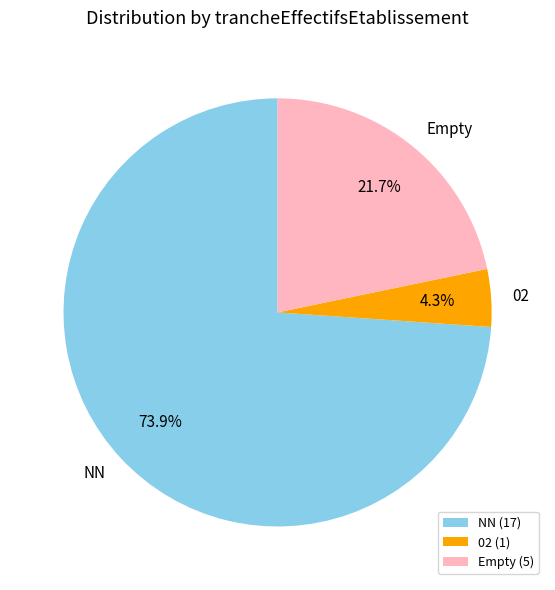

Combined, do 02 and NN account for over 50%?

Yes